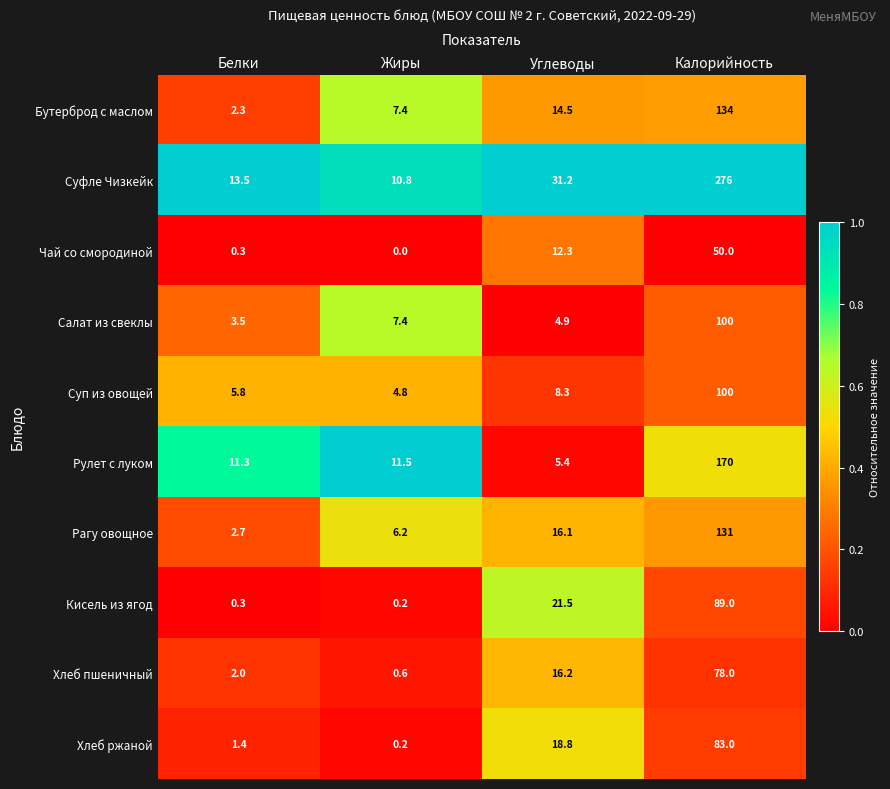

True or false: Рулет с луком has a value of 2.2 at Углеводы.

False